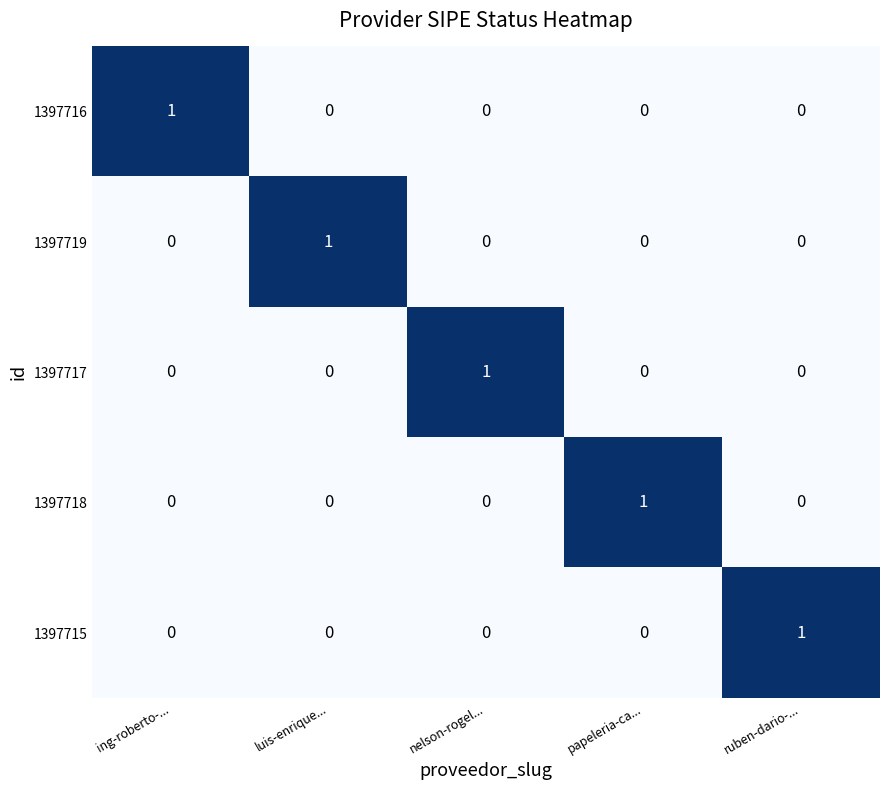

At how many categories does at least one series exceed 0?

5